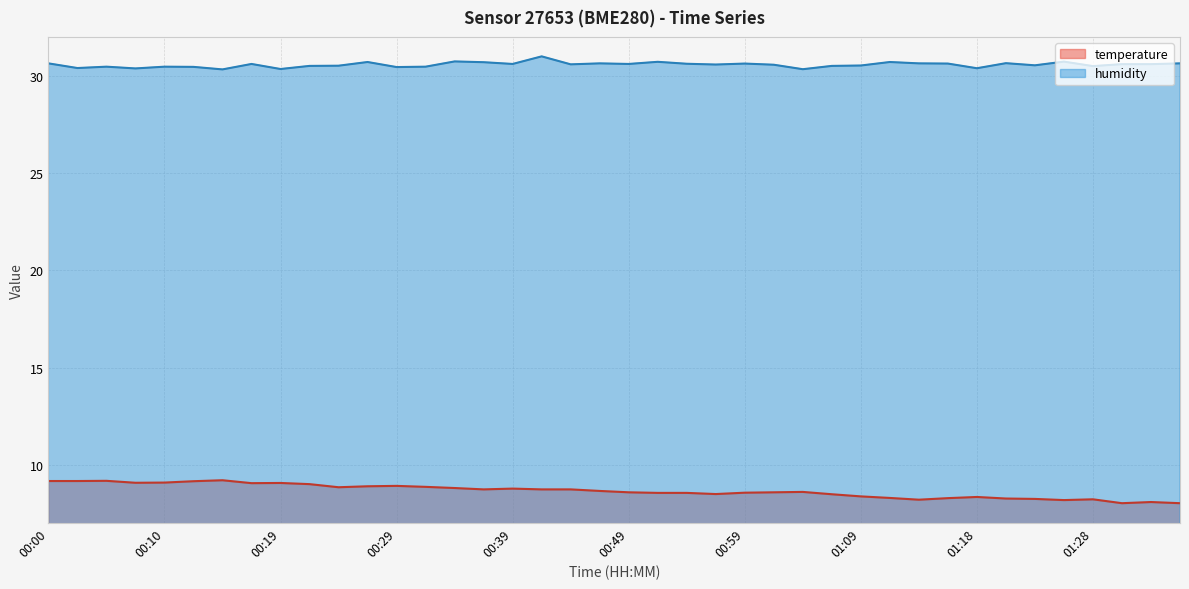

Which series has the largest range (max minus min)?

temperature